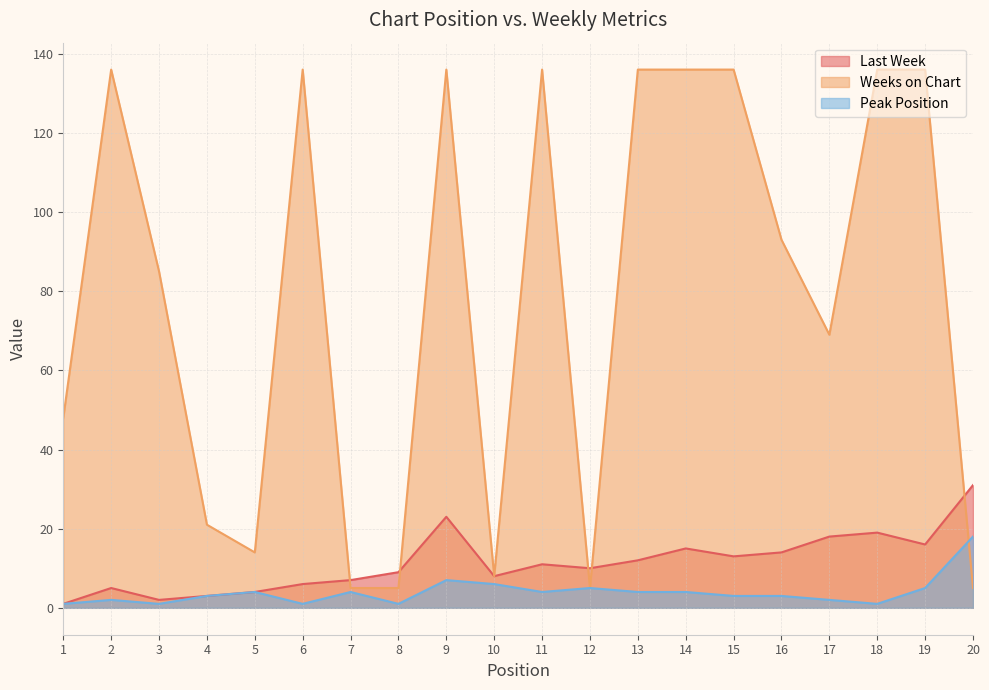

Which label corresponds to the smallest value in the chart?

1